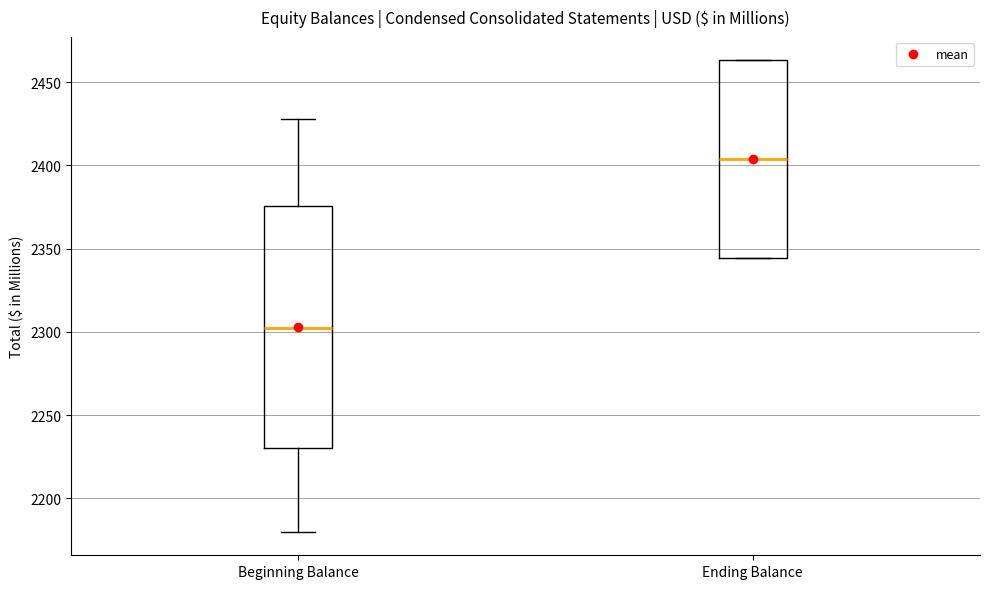

Which box has the highest median line?

Ending Balance